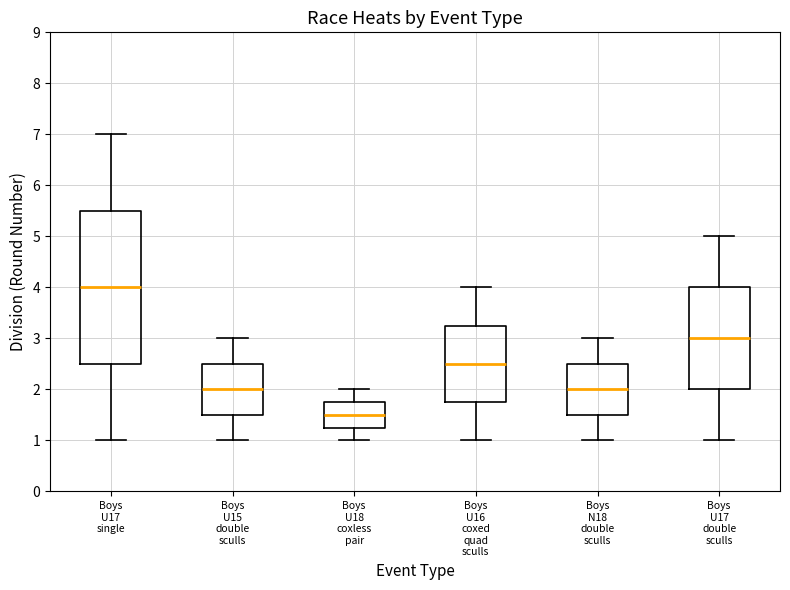

Which box is the tallest, from its lower edge to its upper edge?

Boys U17 single